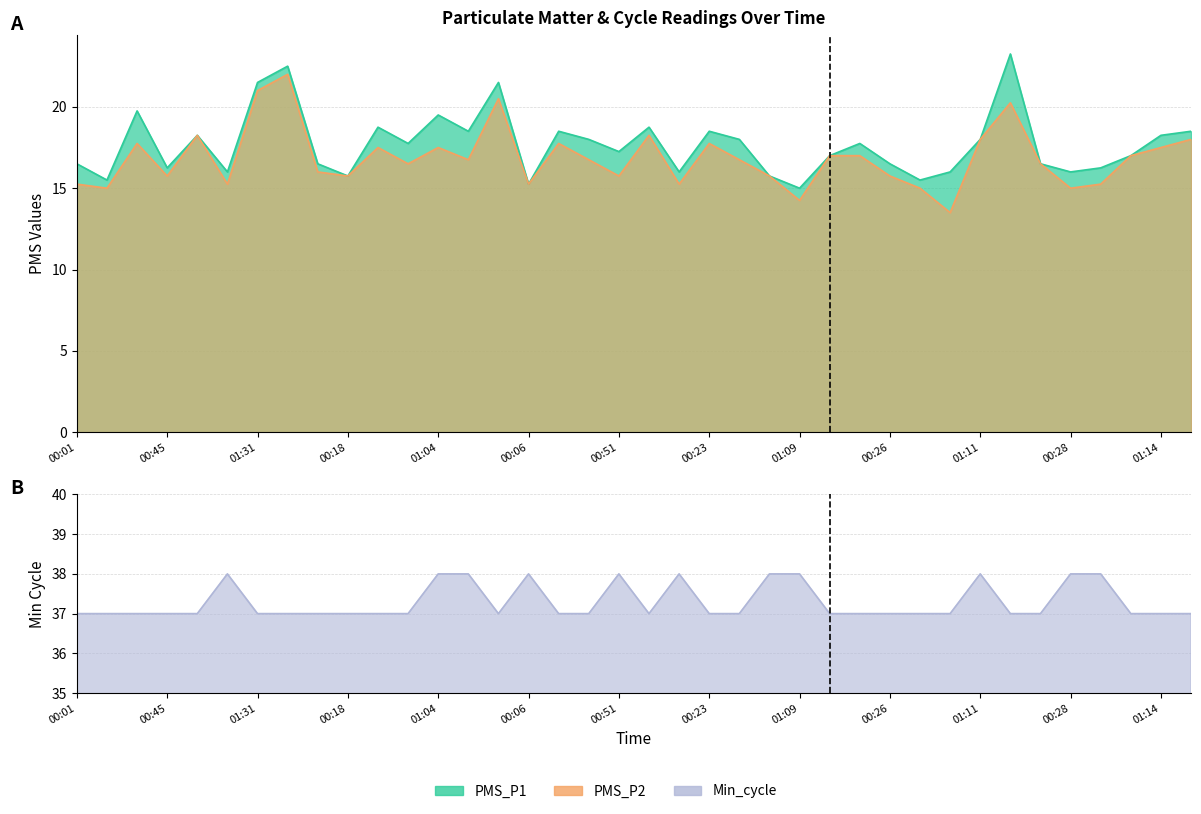

True or false: Min_cycle and PMS_P1 cross at least once.

False